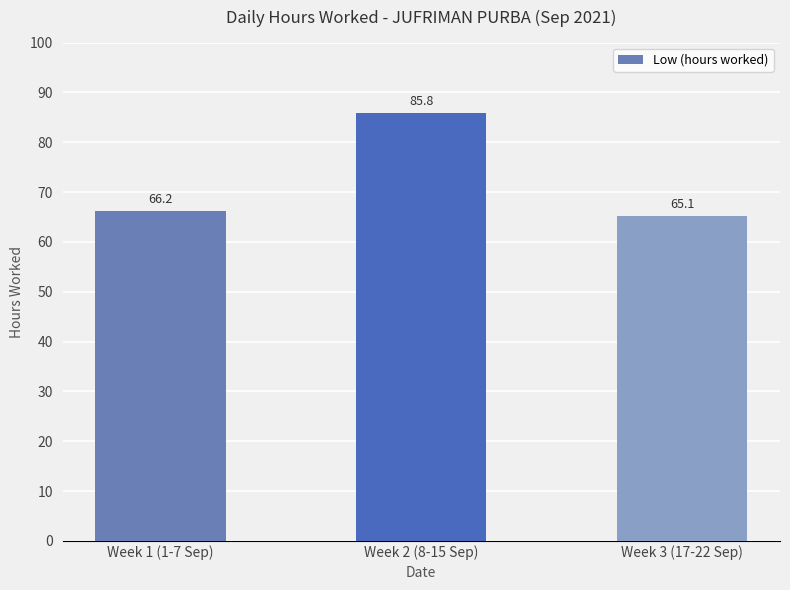

Which category has the lowest value across all series?

Week 3 (17-22 Sep)